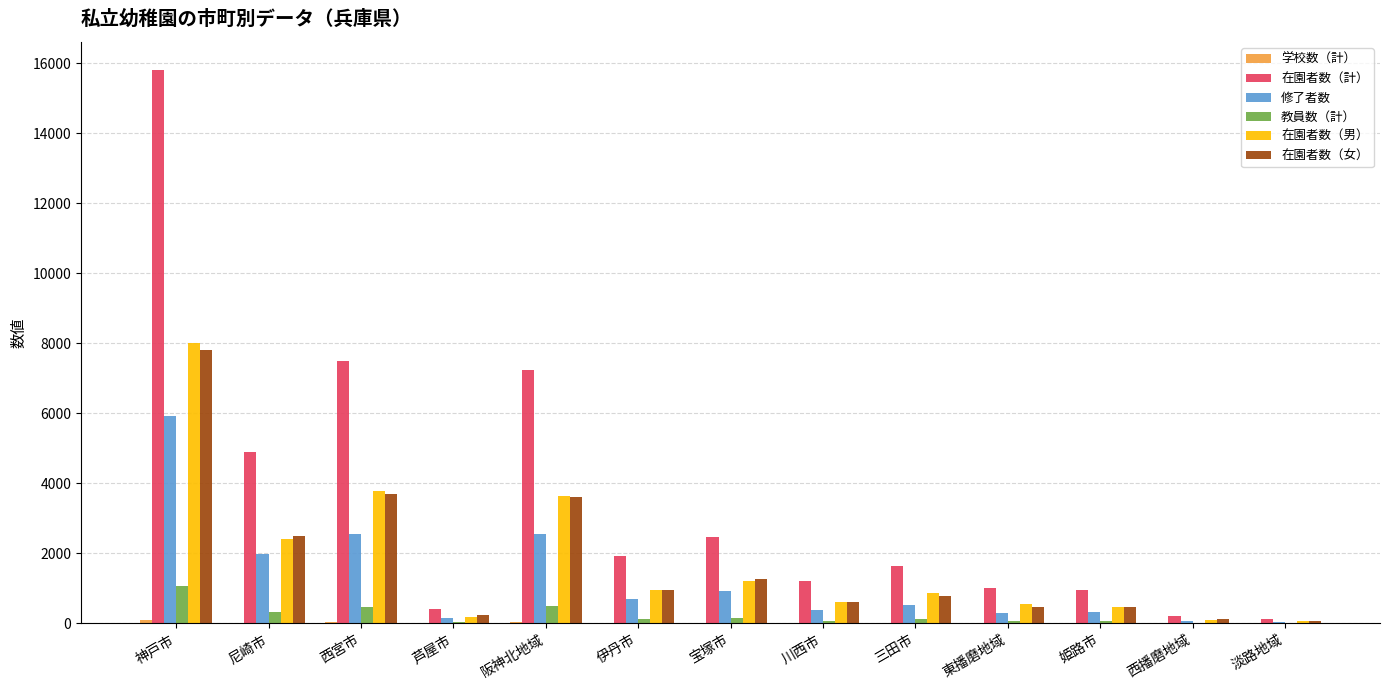

What is the sum of all 教員数（計） values?

3089